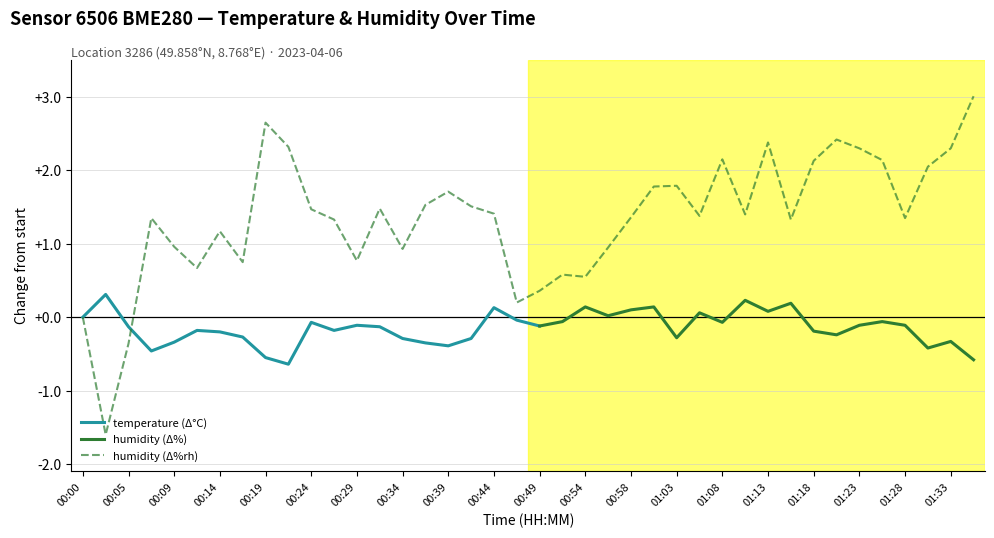

Where does the data first go above 1?

00:07